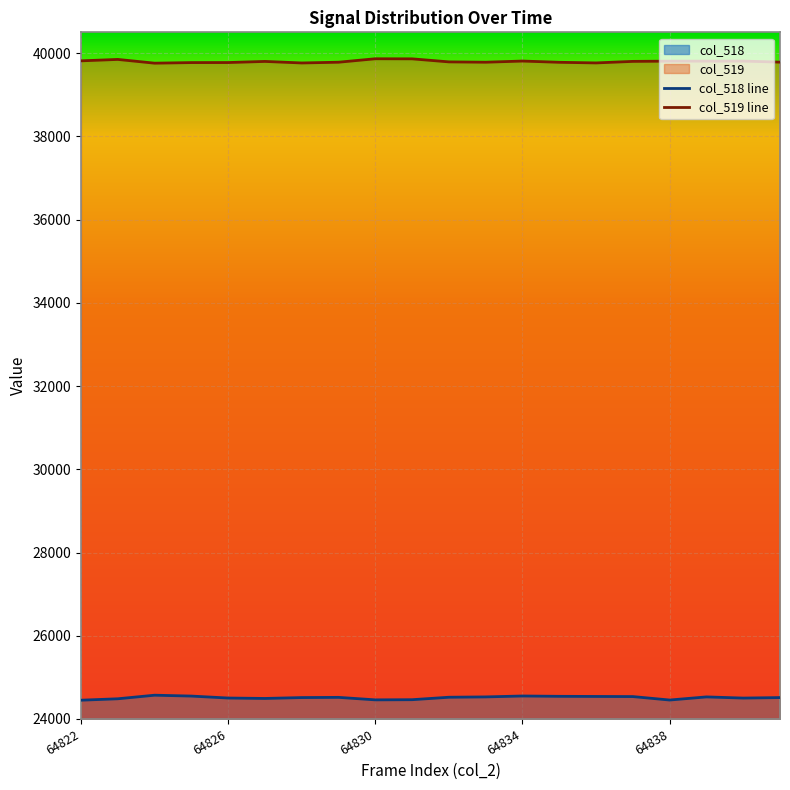

True or false: col_518 and col_519 cross at least once.

False